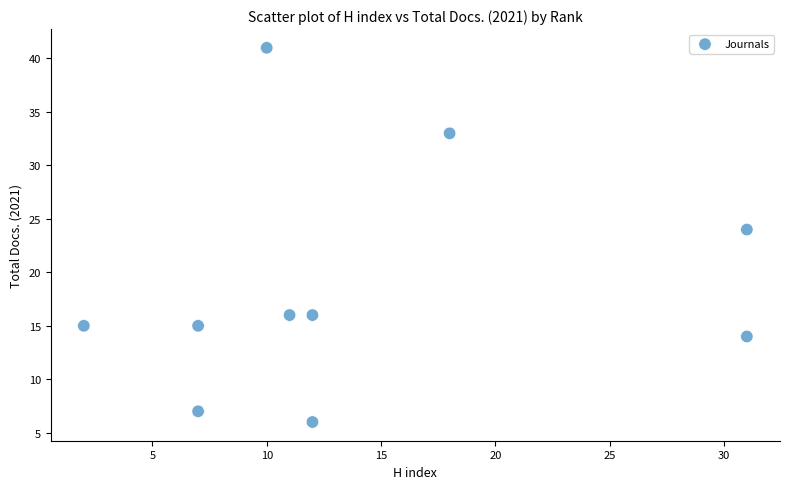

What Y value in the scatter plot is closest to 23?

24